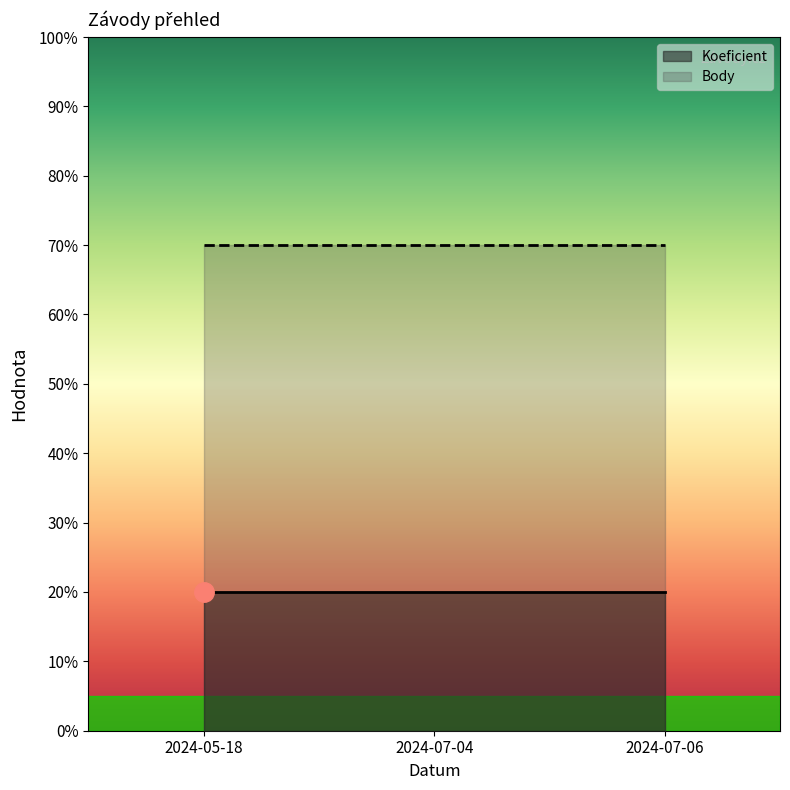

What is the spread (max minus min) of values at 2024-07-06?

5